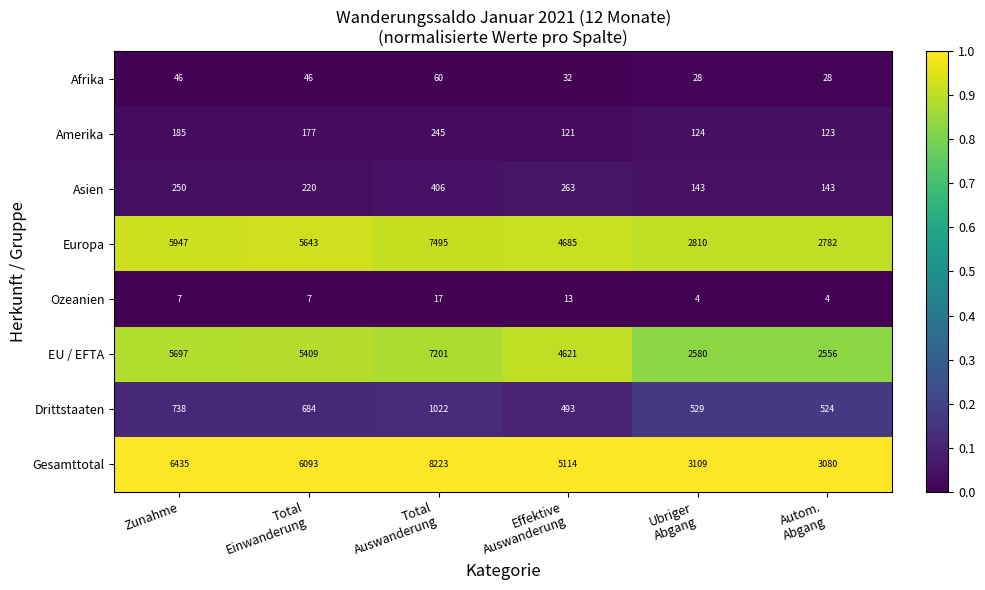

What is the minimum value shown in the chart?

4